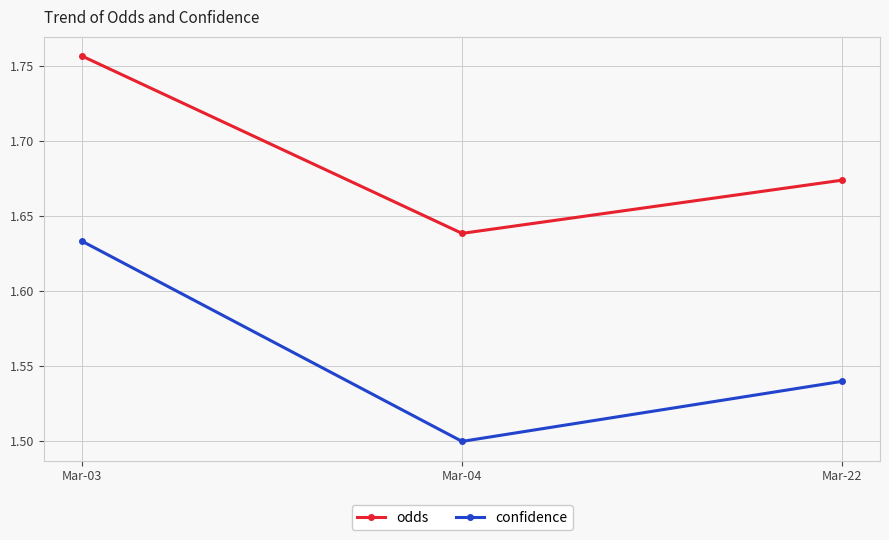

The confidence series shows 0.9 at Mar-04. True or false?

False